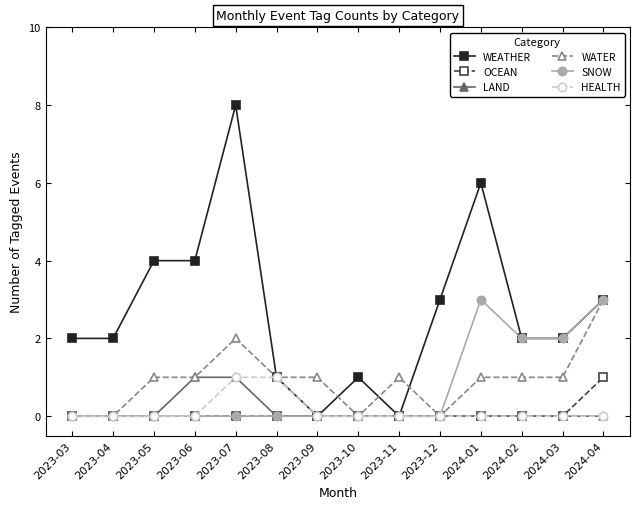

Which series has the widest spread of values?

WEATHER